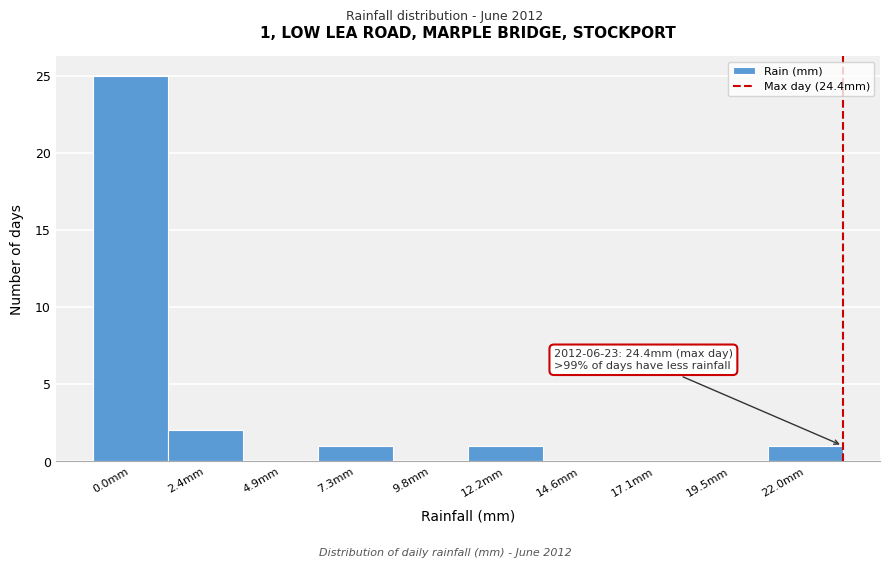

Reading left to right, what are all the values shown in this chart?

0.0mm=25	2.4mm=2	4.9mm=0	7.3mm=1	9.8mm=0	12.2mm=1	14.6mm=0	17.1mm=0	19.5mm=0	22.0mm=1